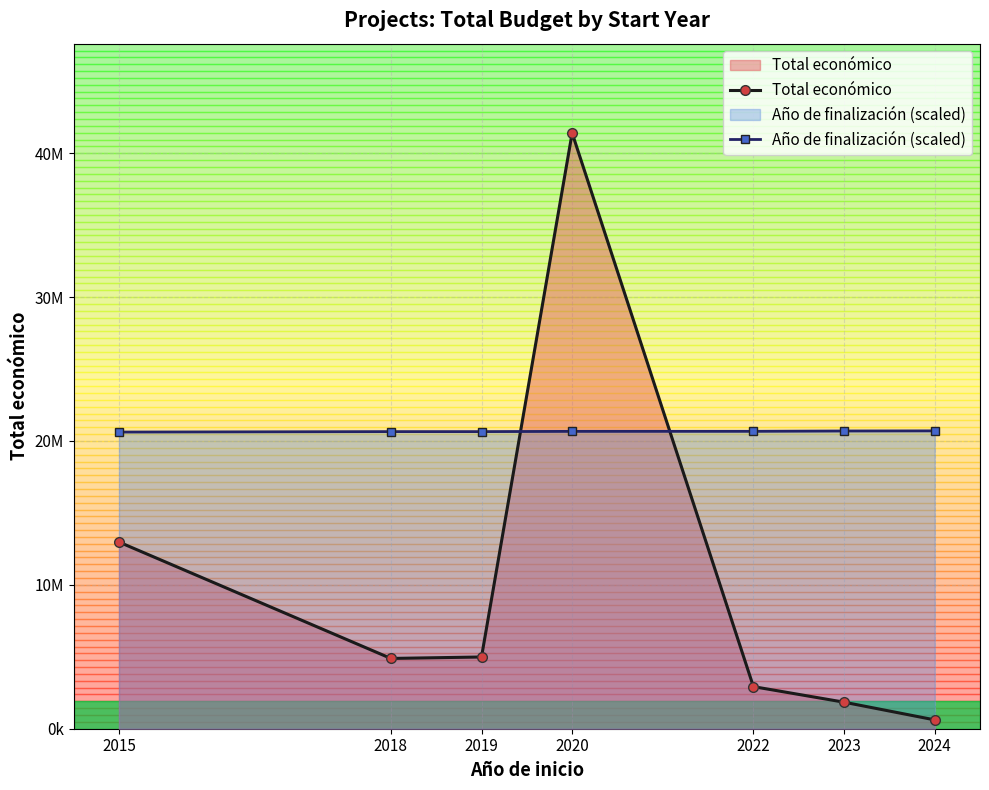

Which series ends up on top after the final intersection of Año de finalización (scaled) and Total económico?

Año de finalización (scaled)